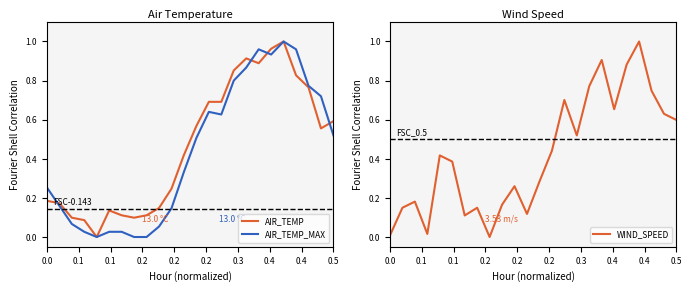

How many lines are shown in the chart?

3